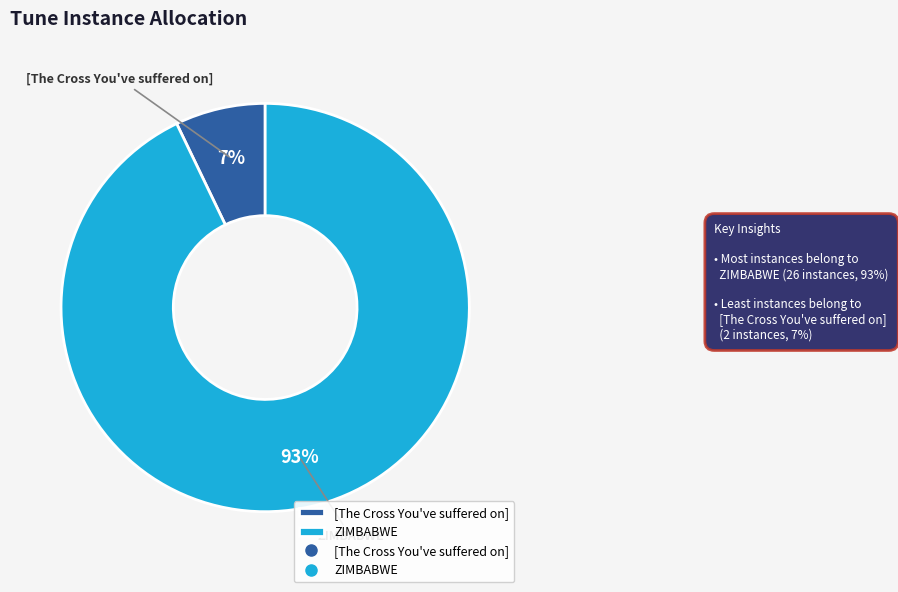

To the nearest percent, what portion does [The Cross You've suffered on] represent?

7%